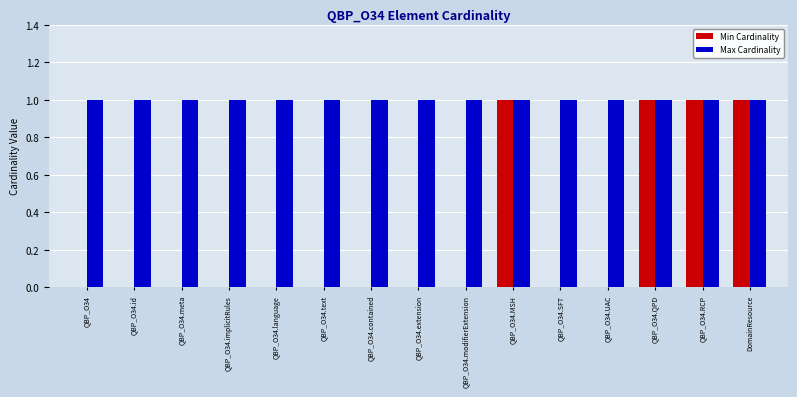

True or false: Min Cardinality has a value of 0 at QBP_O34.implicitRules.

True